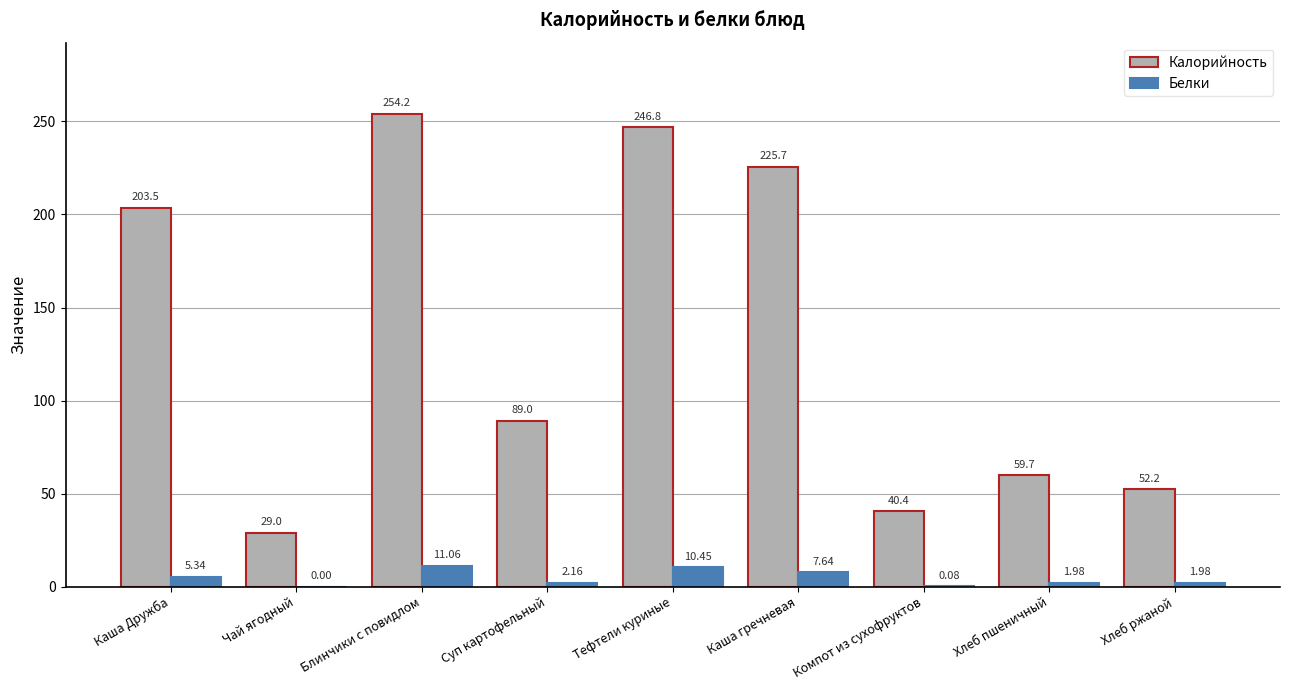

What is the average value of the Белки series?

4.5